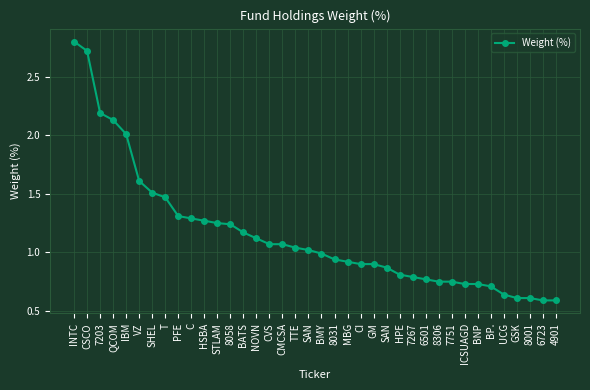

What is the label of the 15th point from the left?

NOVN